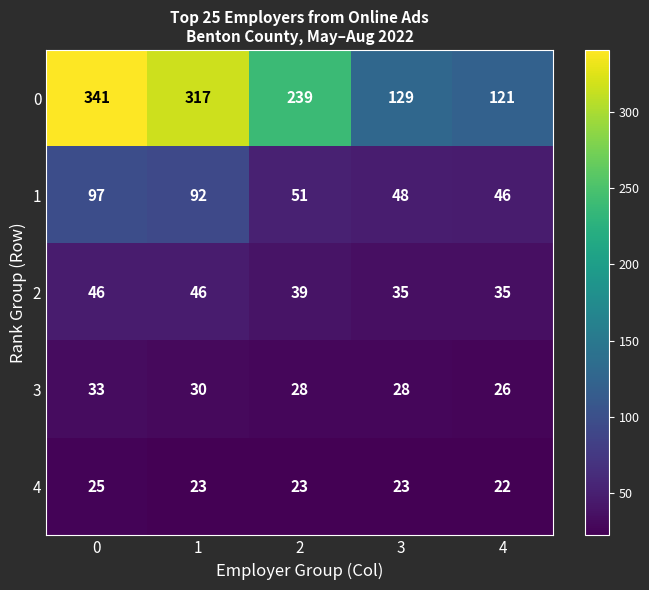

Reading left to right, extract all data points from this chart.

0: 341	317	239	129	121
1: 97	92	51	48	46
2: 46	46	39	35	35
3: 33	30	28	28	26
4: 25	23	23	23	22